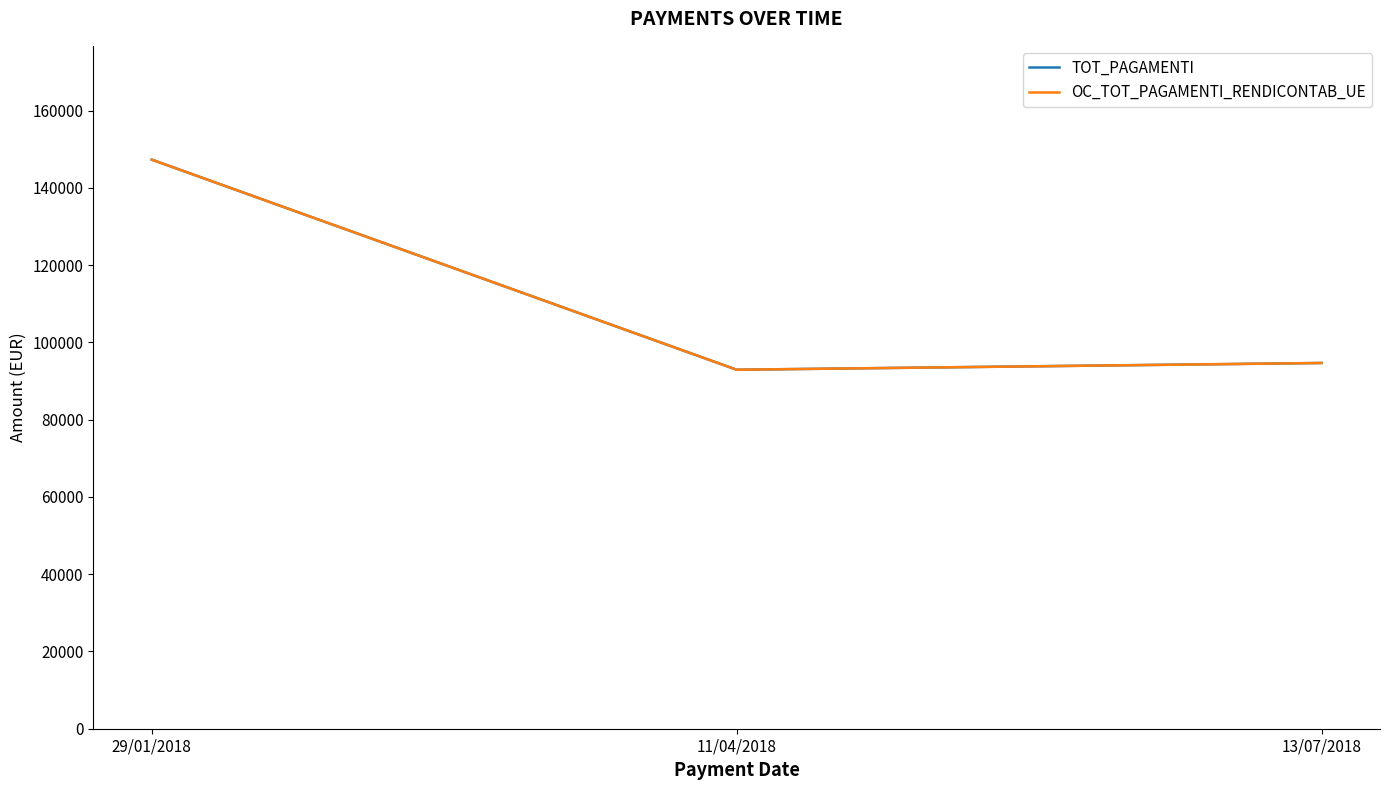

True or false: TOT_PAGAMENTI has a value of 28356.1 at 11/04/2018.

False